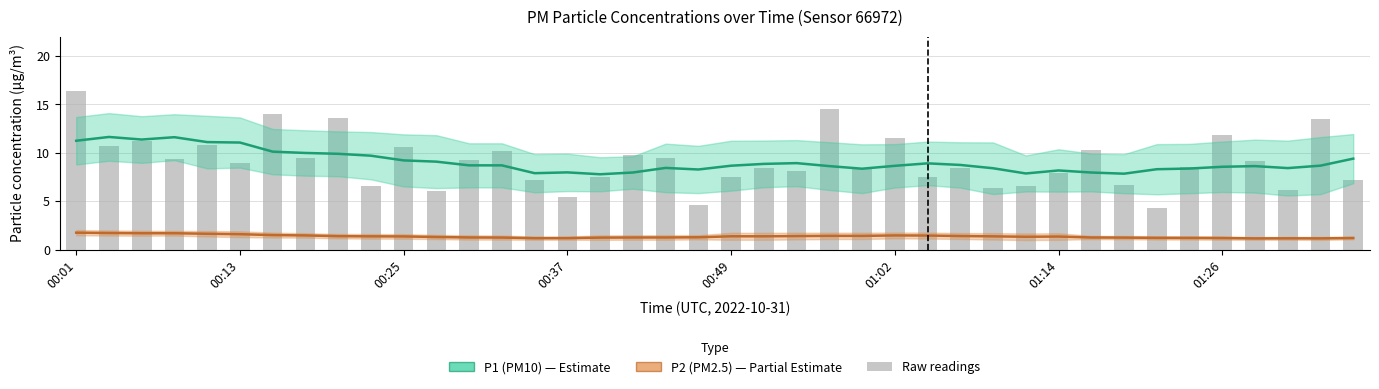

What is the greatest value displayed?

11.6